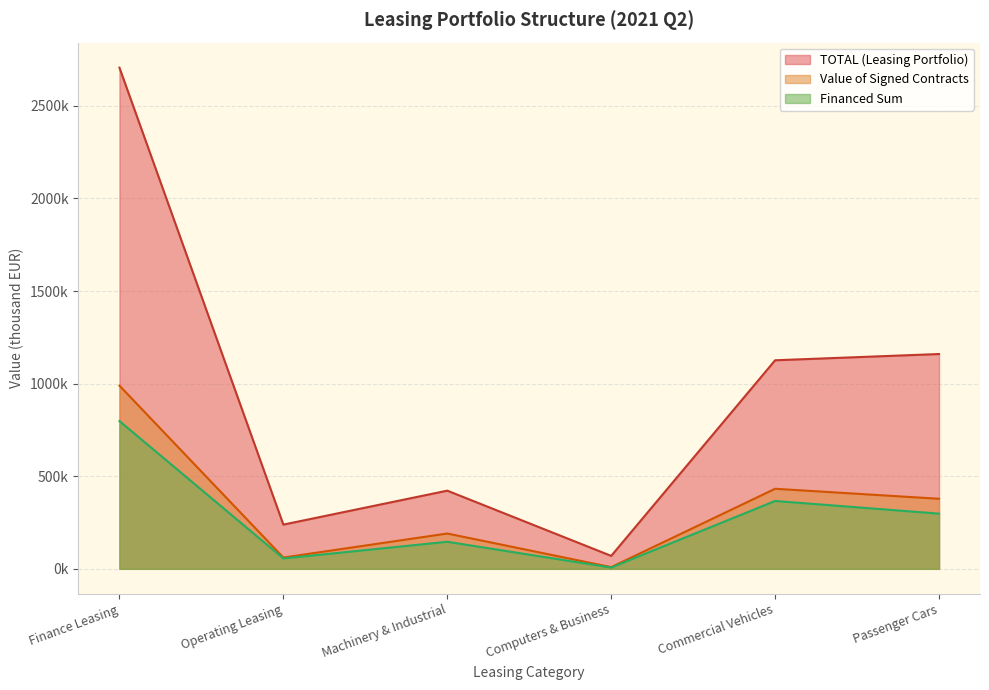

How many data points does each series have?

6